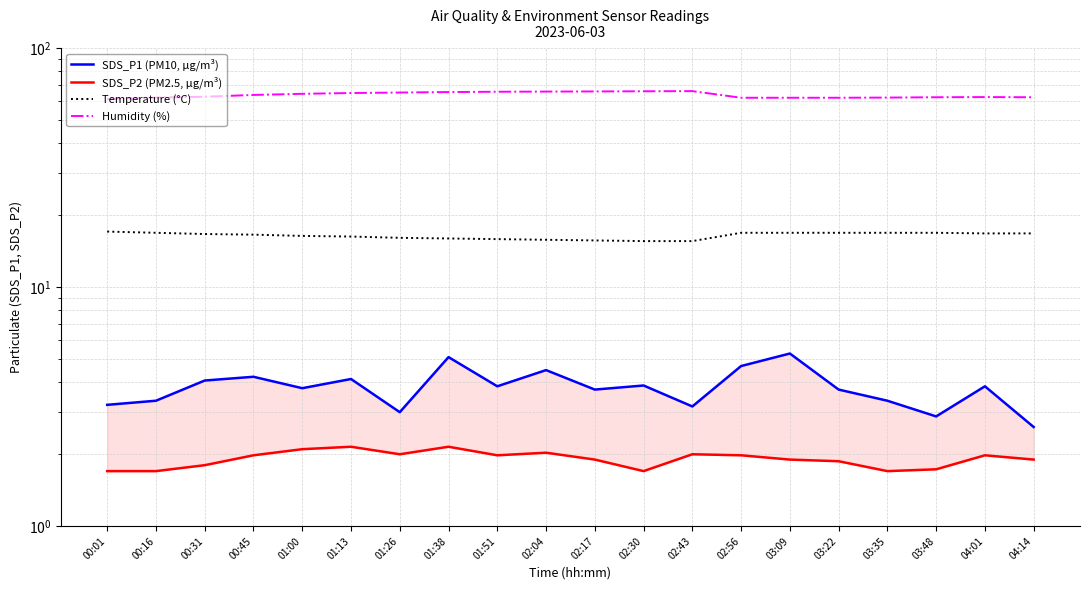

How many lines are shown in the chart?

4